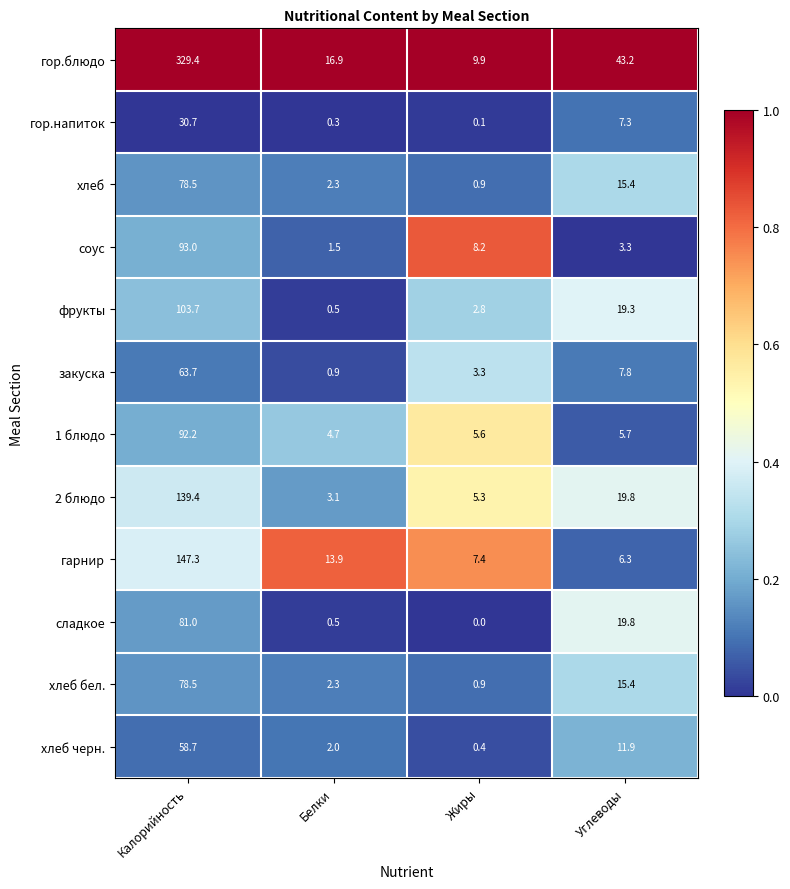

At which category does the chart reach its peak across all series?

Калорийность